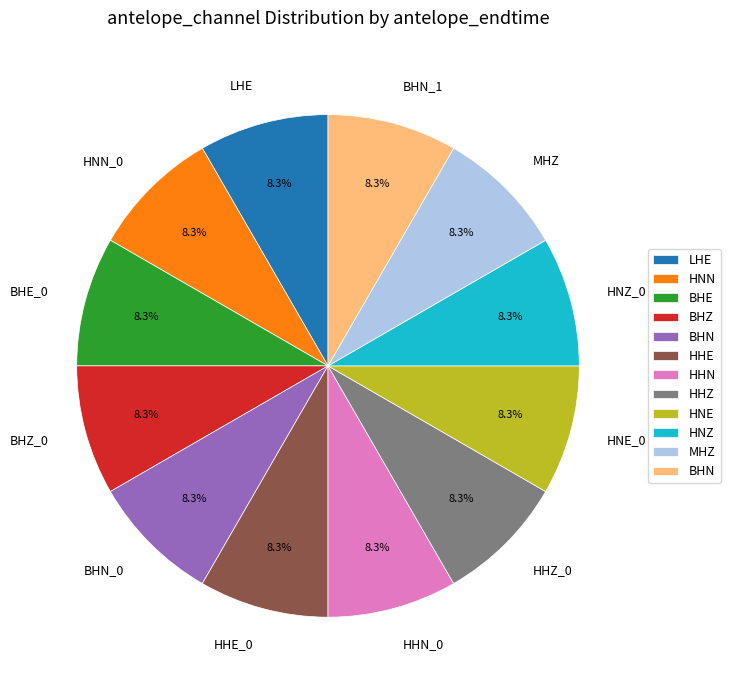

Does HNN_0 represent more than half of the total?

No